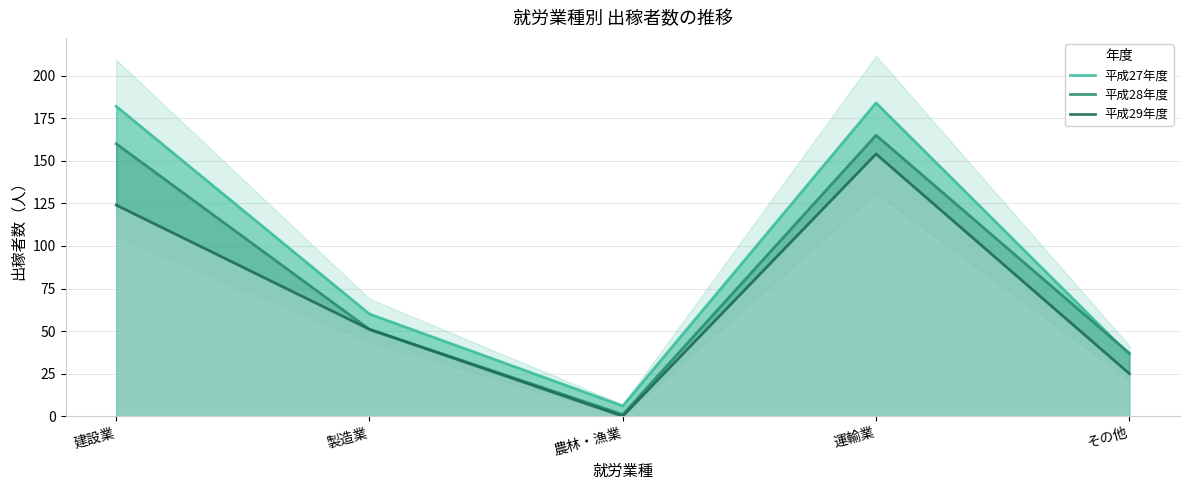

What position from the left is 製造業?

2